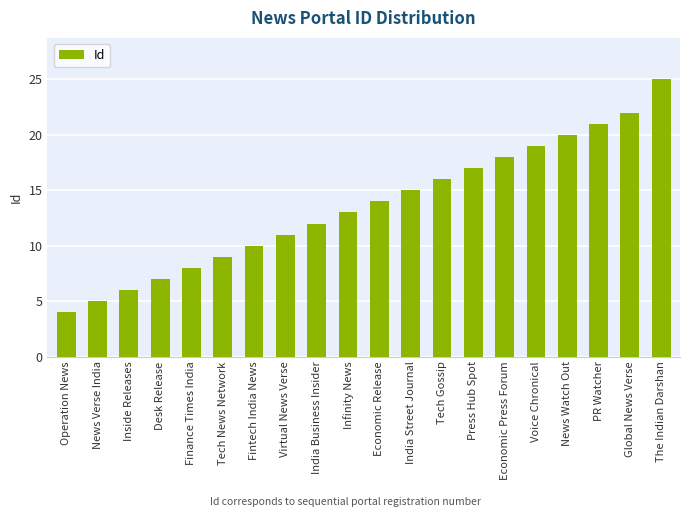

What position from the left is India Street Journal?

12